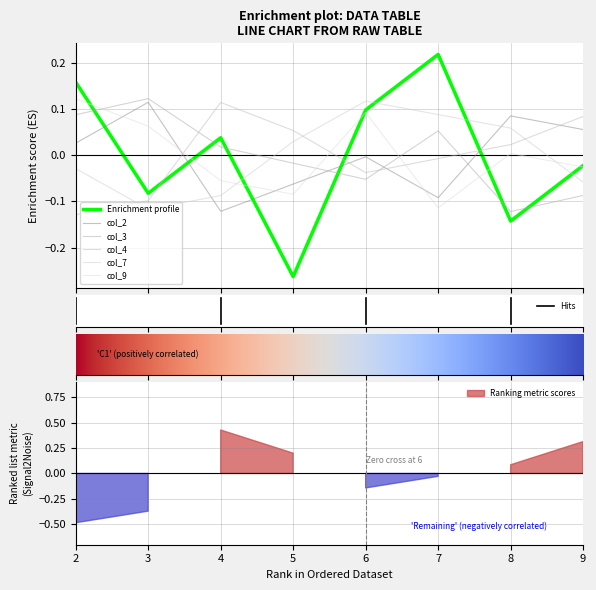

At which category is the sum across all series the highest?

2